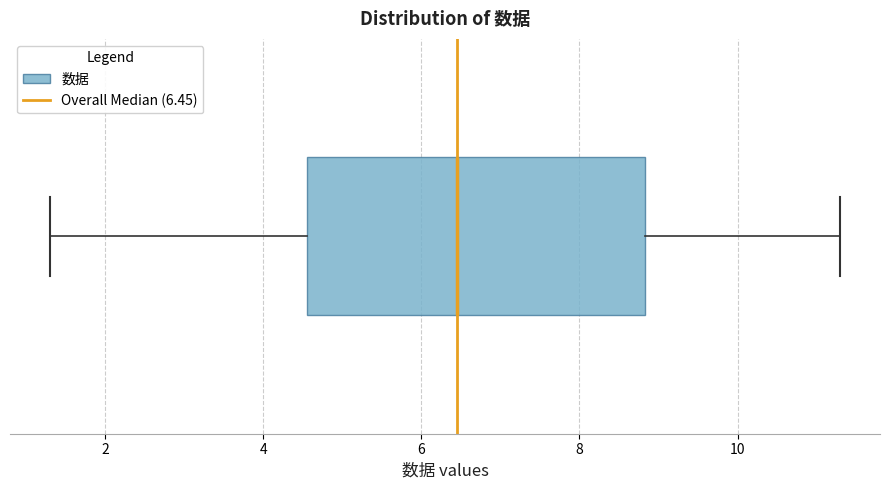

Read this box plot against the x-axis: the position of the median line, the range covered by the box, and the ends of both whiskers. The values are not printed on the chart, so give them approximately, as read against the axis.

median 6.4, box 4.6 to 8.8, whiskers 1.4 to 11.4